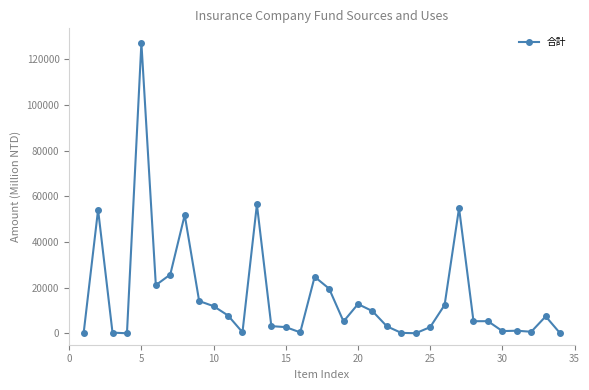

What is the average value?

15994